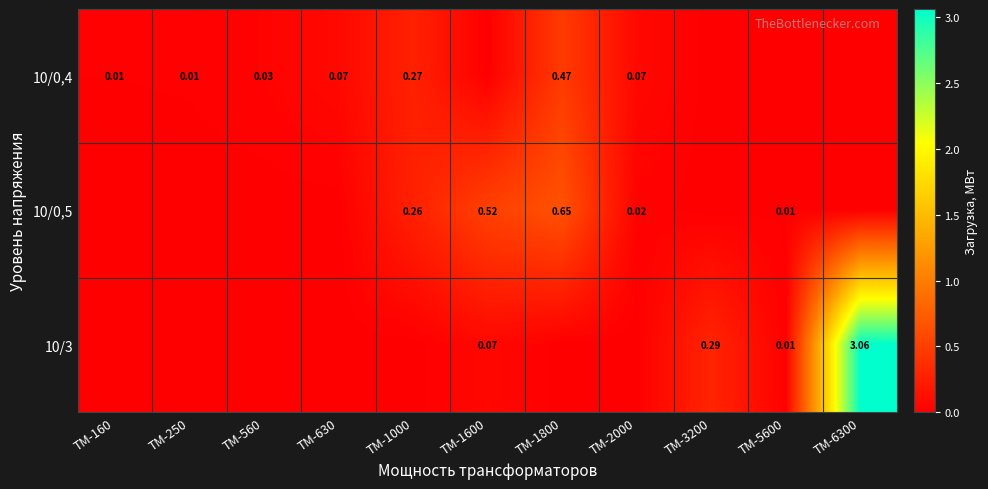

The 10/0,5 series shows 0.0 at ТМ-2000. True or false?

True